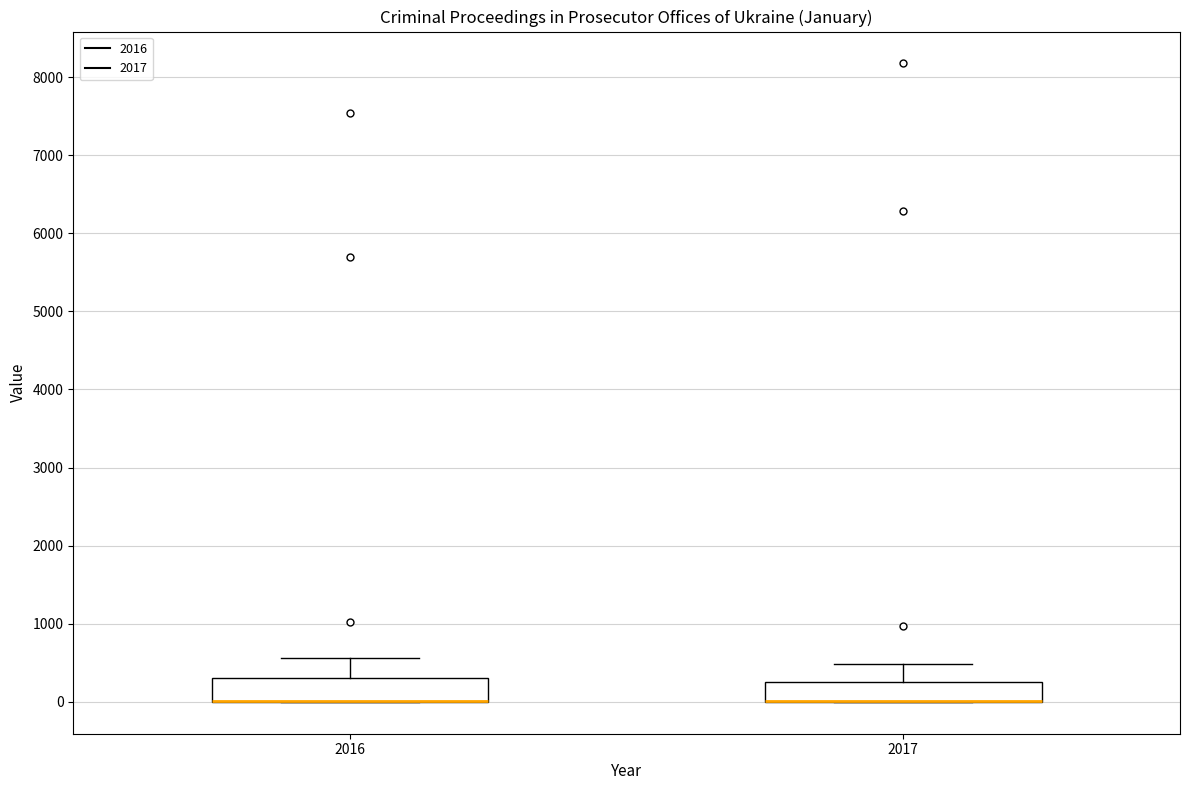

Reading left to right, read every box against the y-axis: the position of its median line, the range the box covers, and the ends of its whiskers. The values are not printed on the chart, so give them approximately, as read against the axis.

2016: median 0 (drawn on the box's lower edge), box 0 to 300, whiskers 0 to 600
2017: median 0 (drawn on the box's lower edge), box 0 to 300, whiskers 0 to 500